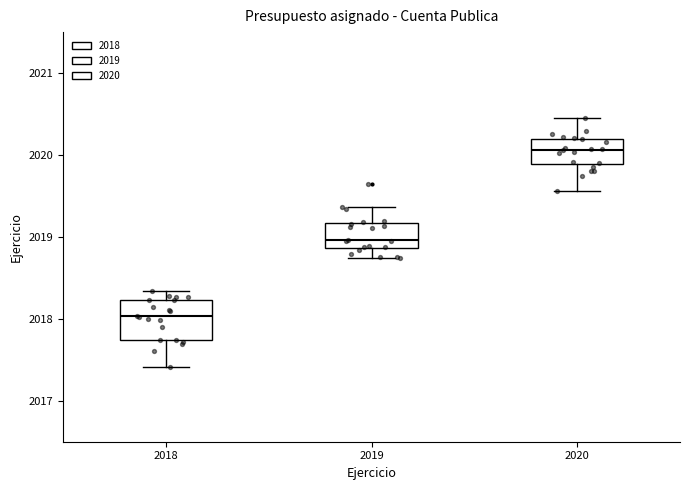

Where does the median line of the box at x = 2019 sit on the y-axis? The values are not printed on the chart, so give them approximately, as read against the axis.

2019.0